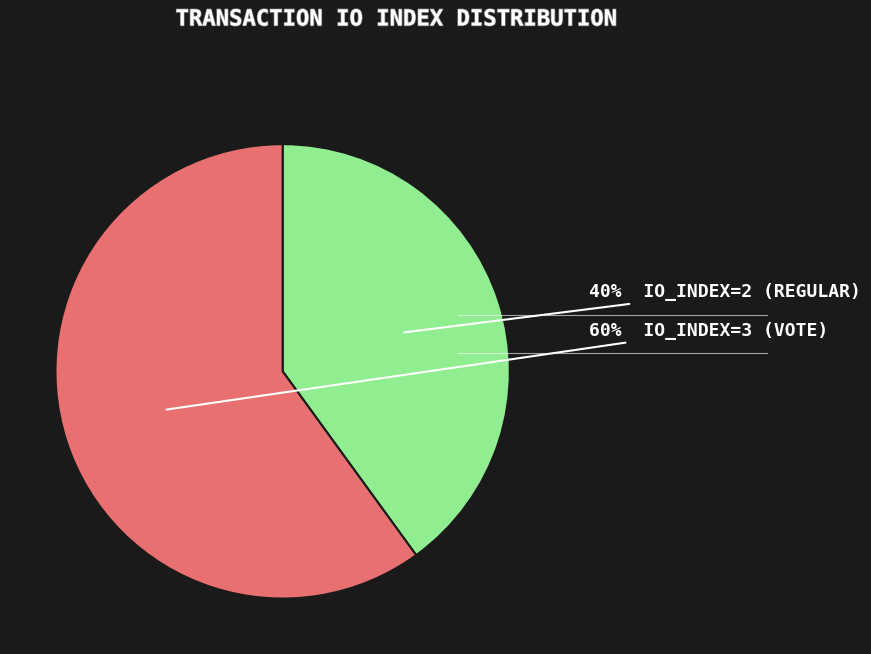

Is there a majority slice in this chart?

Yes